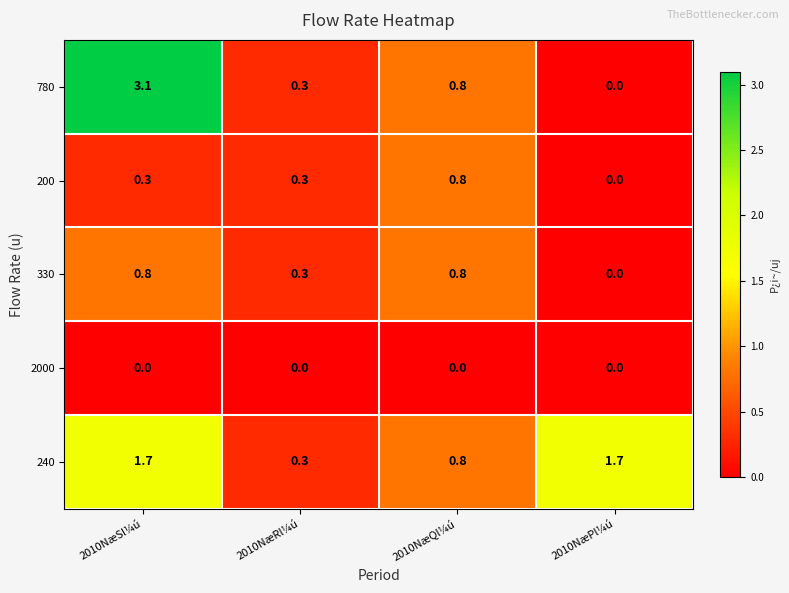

Between 2010NæQl¼ú and 2010NæPl¼ú, which series saw the biggest shift?

240